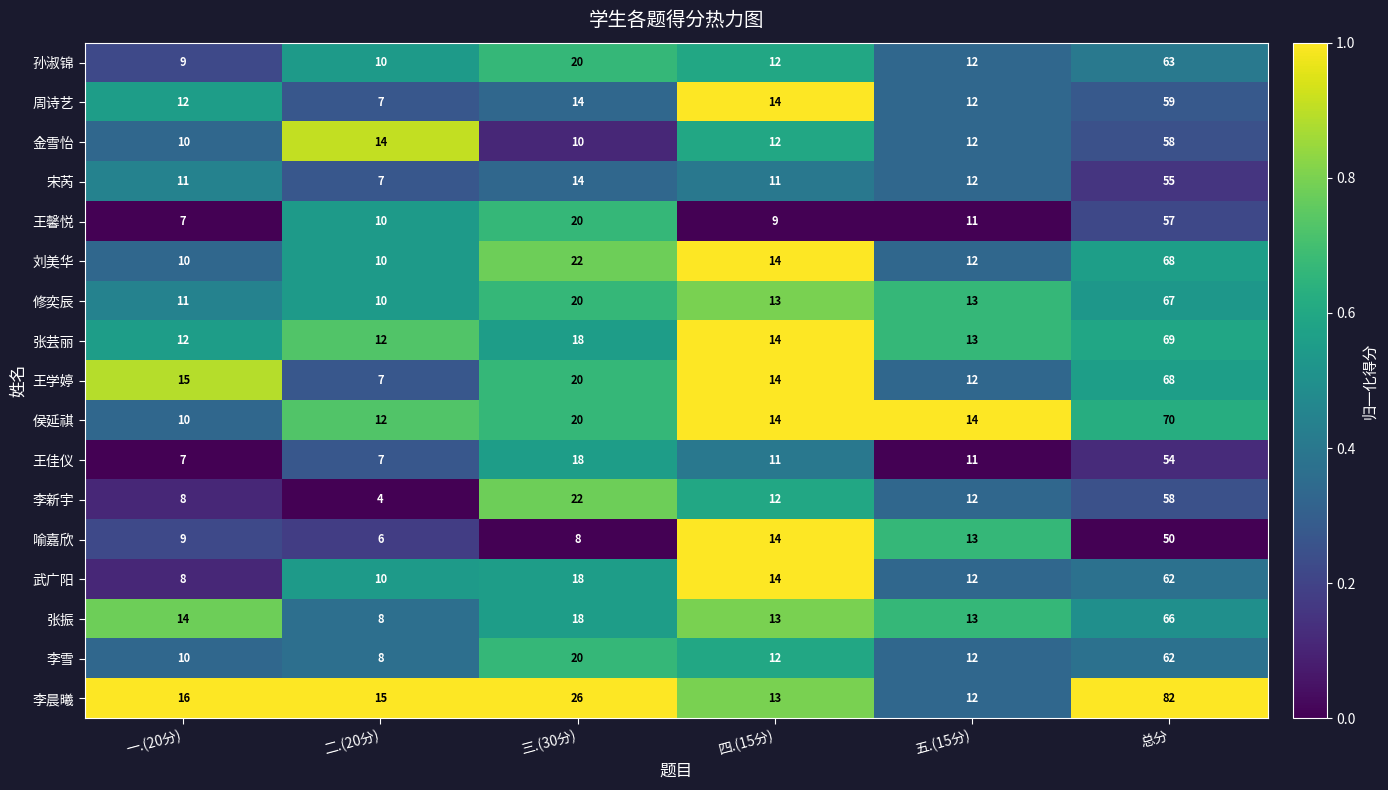

Which series has the widest spread of values?

李晨曦